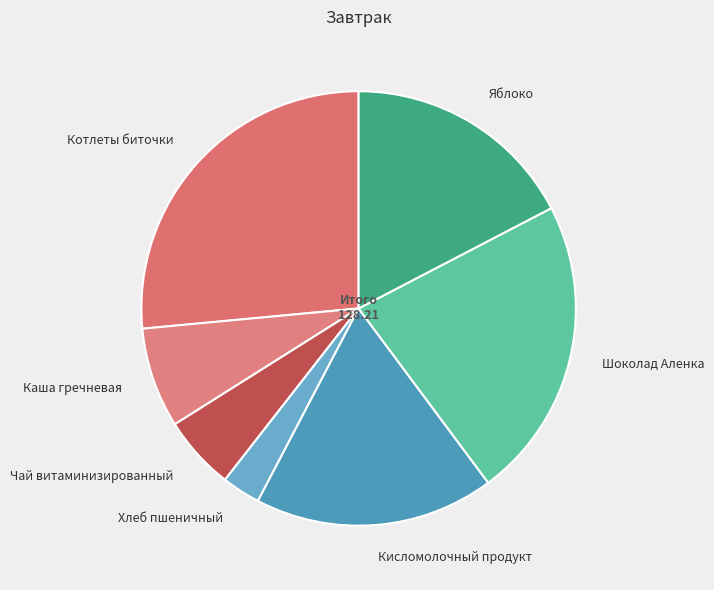

Is it true that Шоколад Аленка is 33% of the pie?

False